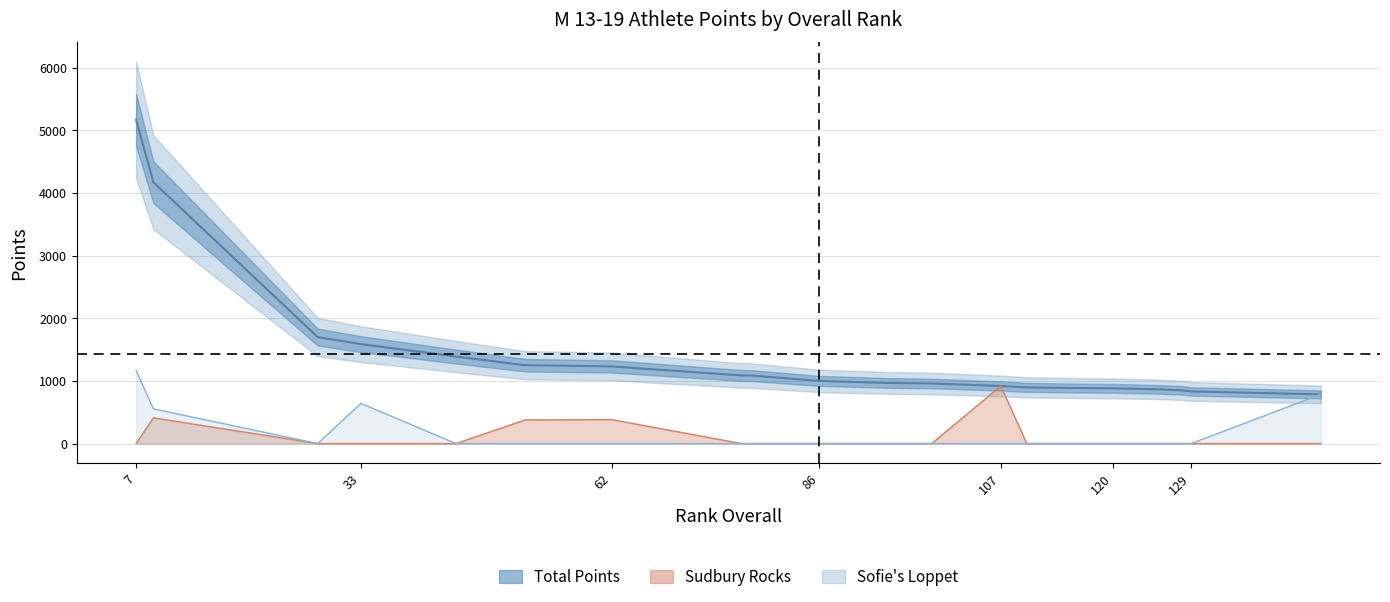

True or false: Sudbury Rocks and Sofie's Loppet cross at least once.

False